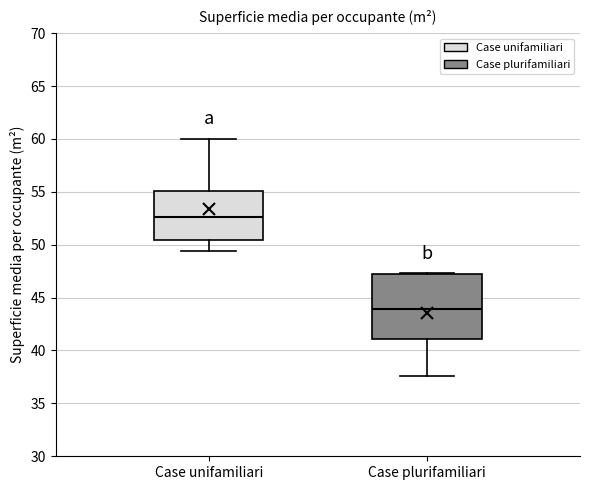

Reading left to right, read every box against the y-axis: the position of its median line, the range the box covers, and the ends of its whiskers. The values are not printed on the chart, so give them approximately, as read against the axis.

Case unifamiliari: median 52.5, box 50.5 to 55.0, whiskers 49.5 to 60.0
Case plurifamiliari: median 44.0, box 41.0 to 47.0, whiskers 37.5 to 47.5